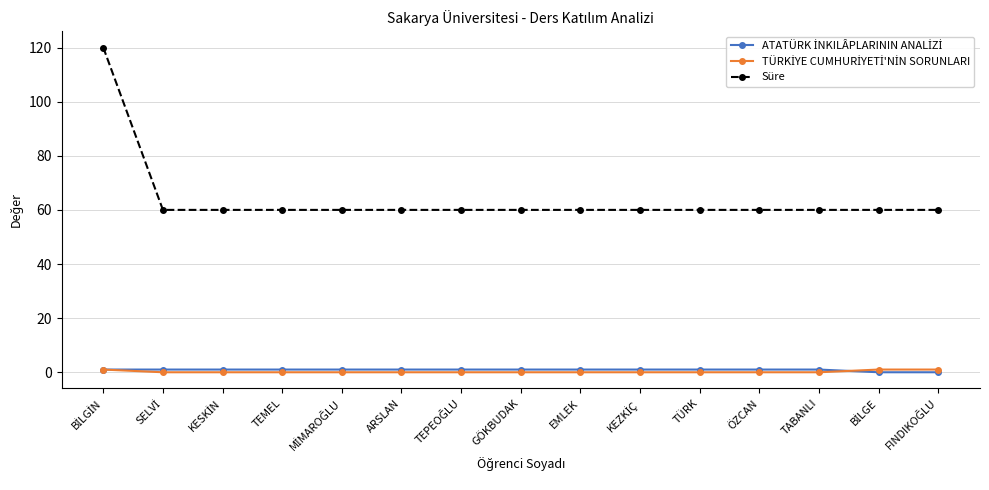

What is the maximum value shown in the chart?

120